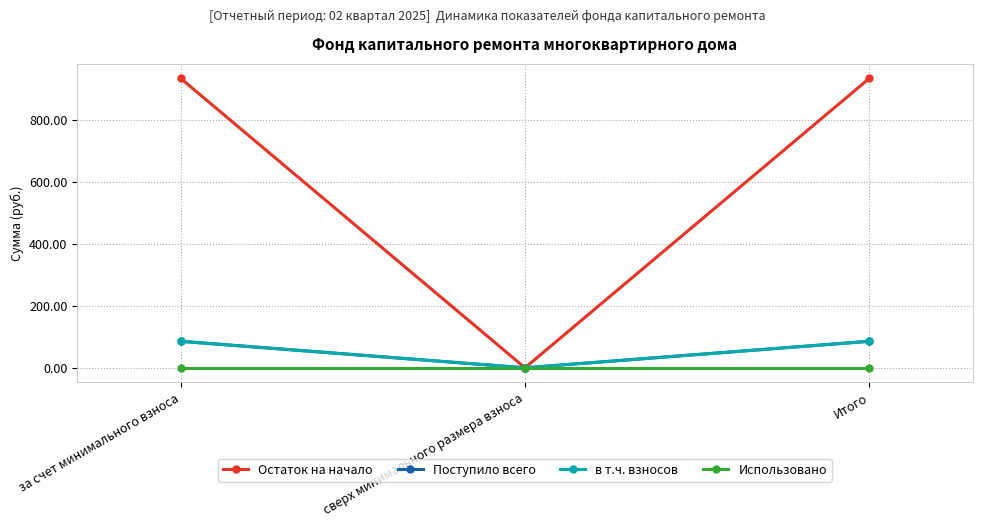

The value of в т.ч. взносов at за счет минимального взноса is 143.5. True or false?

False